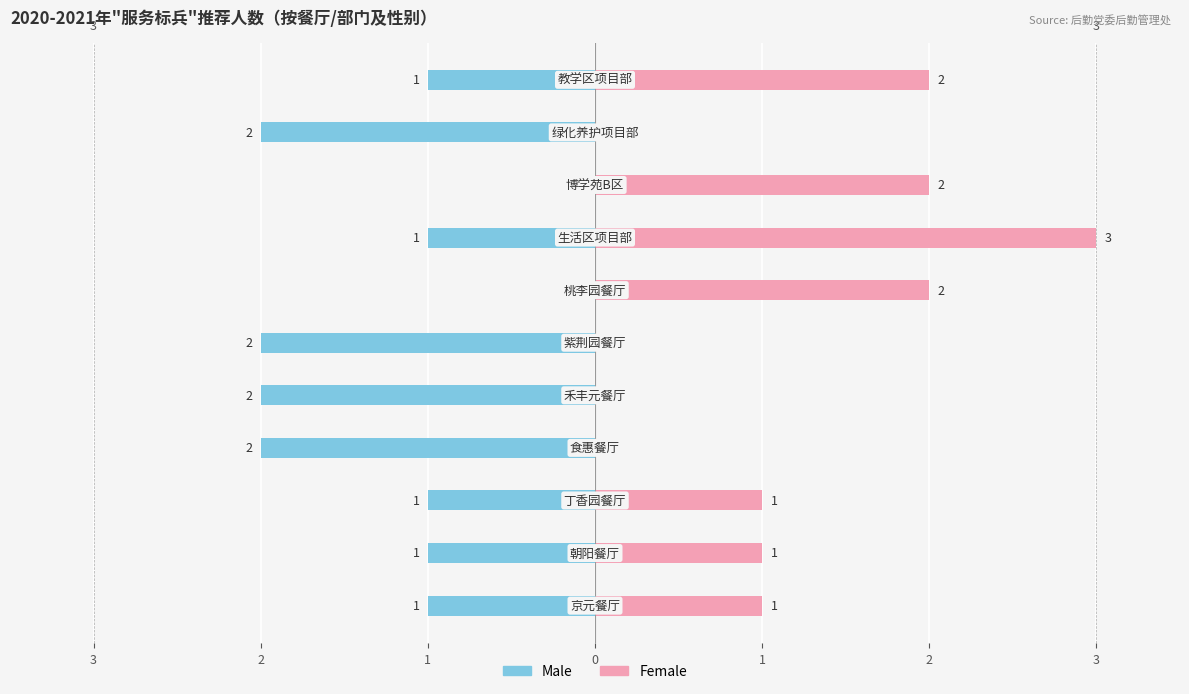

At 8, list the series in order from smallest to largest.

Male, Female